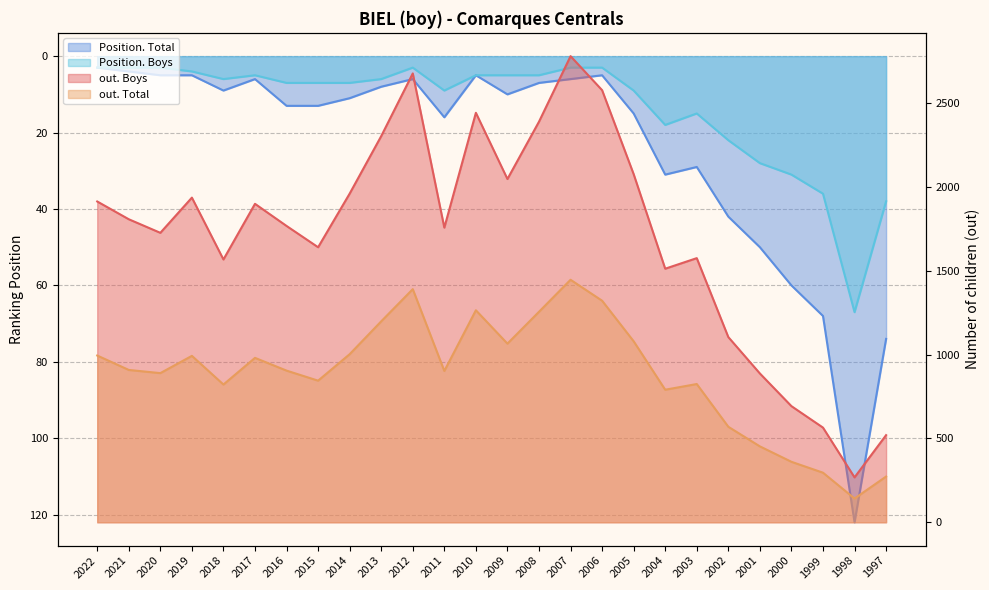

What are all the series names shown in the legend?

Position. Total, Position. Boys, out. Total, out. Boys